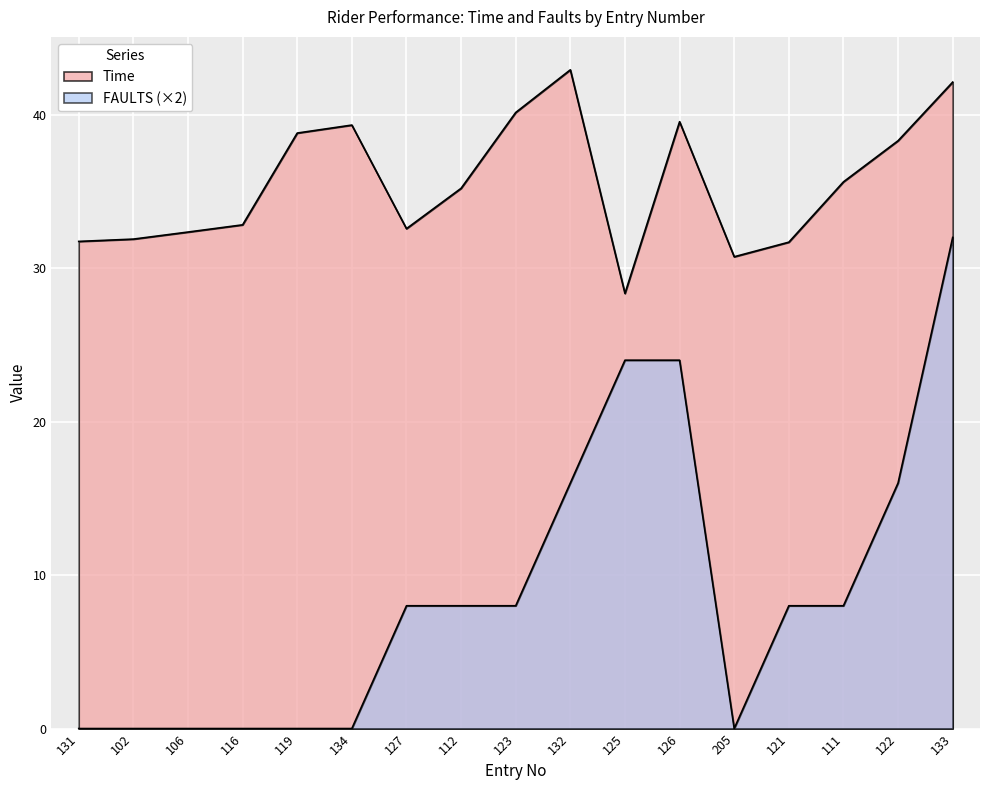

What is the difference between the highest and lowest values at 106?

32.4